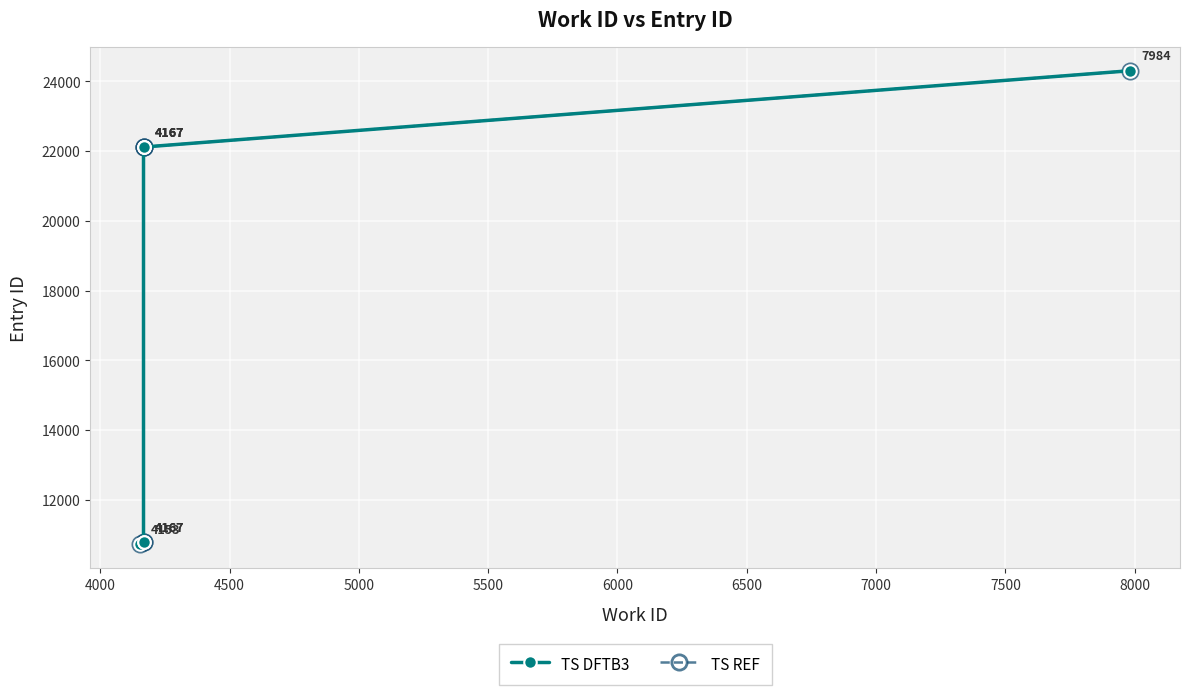

What are all the series names shown in the legend?

TS DFTB3, TS REF